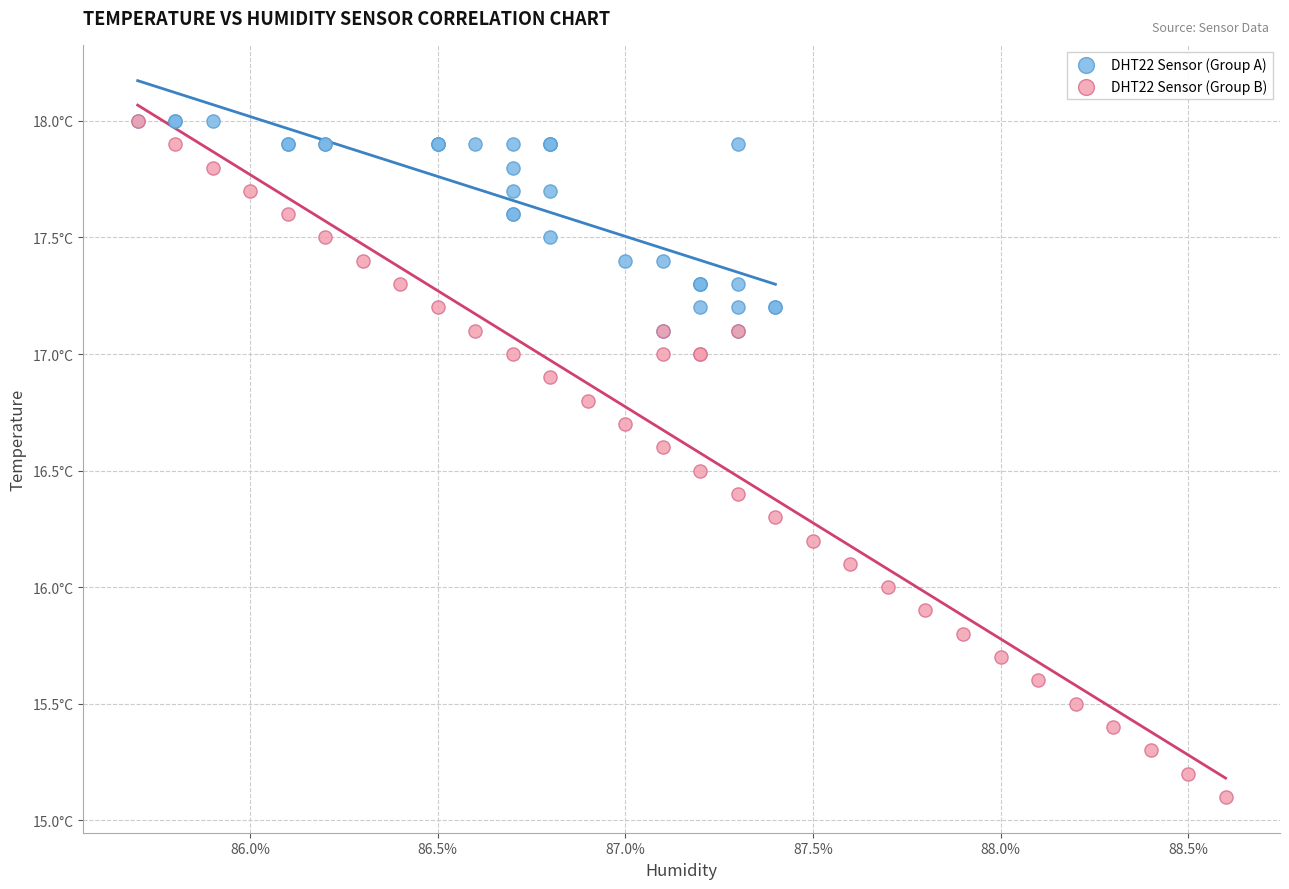

Which series contains the lowest Y value?

DHT22 Sensor (Group B)